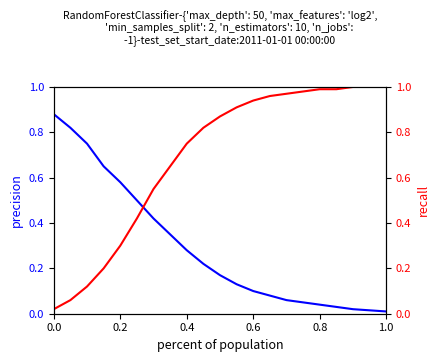

True or false: recall and precision cross at least once.

True